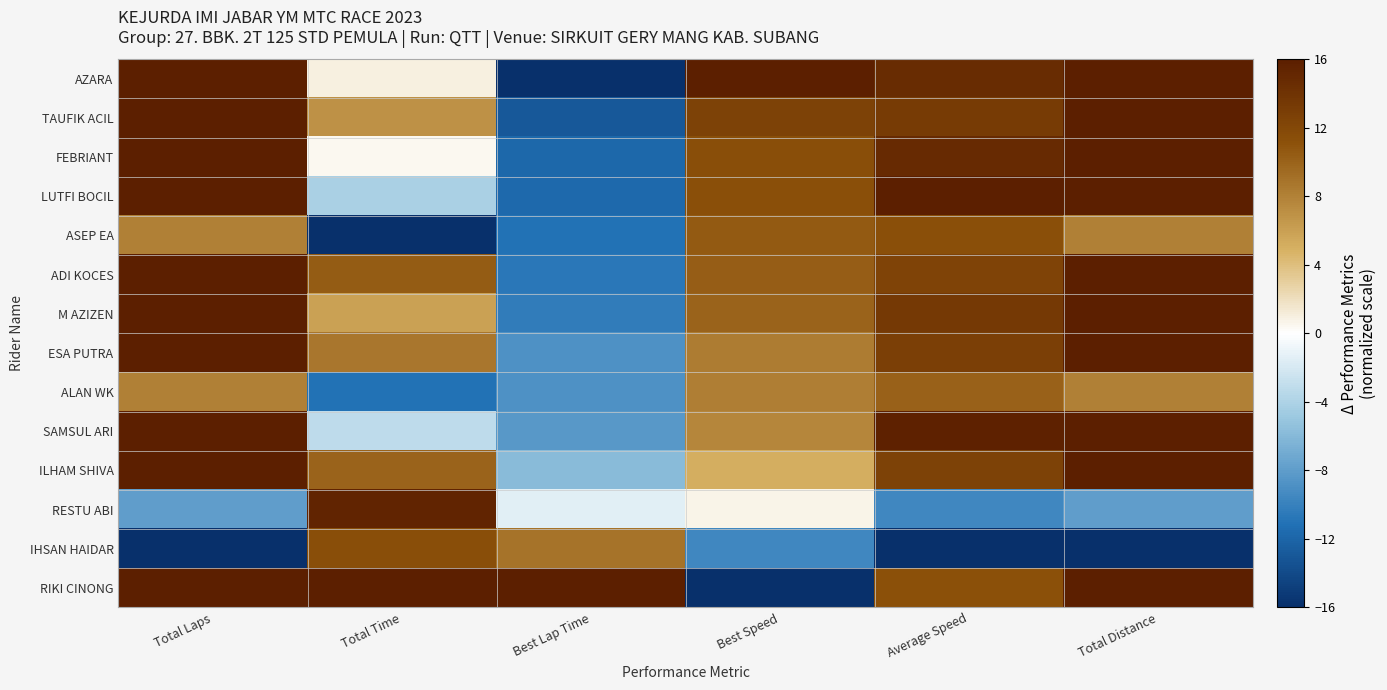

How many categories are shown in the chart?

6